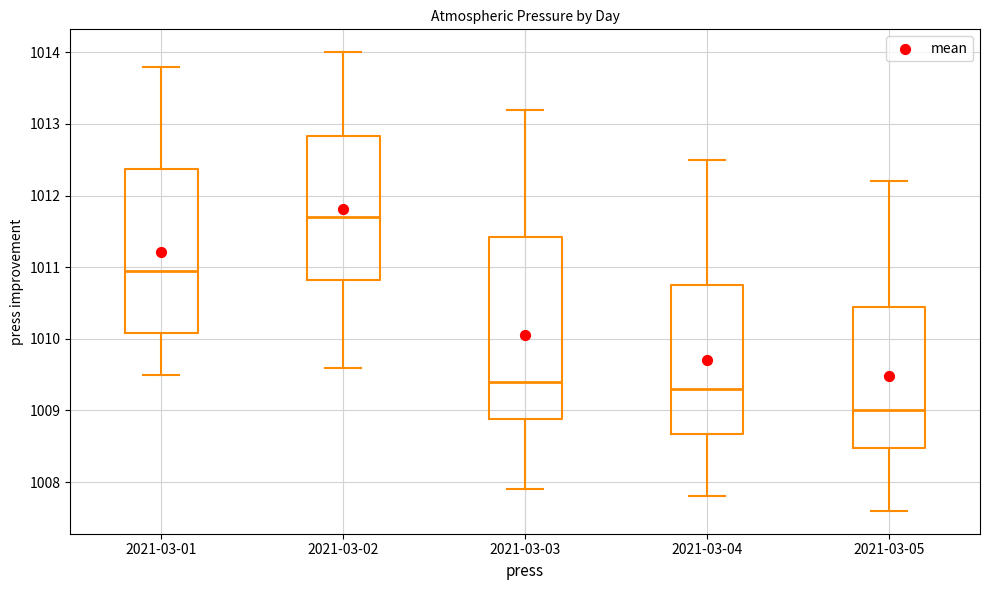

Reading left to right, transcribe this box plot: for each box, give where its median line is, the range the box spans, and where its two whiskers end, as read against the y-axis. The values are not printed on the chart, so give them approximately, as read against the axis.

2021-03-01: median 1011.0, box 1010.1 to 1012.4, whiskers 1009.5 to 1013.8
2021-03-02: median 1011.7, box 1010.8 to 1012.8, whiskers 1009.6 to 1014.0
2021-03-03: median 1009.4, box 1008.9 to 1011.4, whiskers 1007.9 to 1013.2
2021-03-04: median 1009.3, box 1008.7 to 1010.8, whiskers 1007.8 to 1012.5
2021-03-05: median 1009.0, box 1008.5 to 1010.5, whiskers 1007.6 to 1012.2